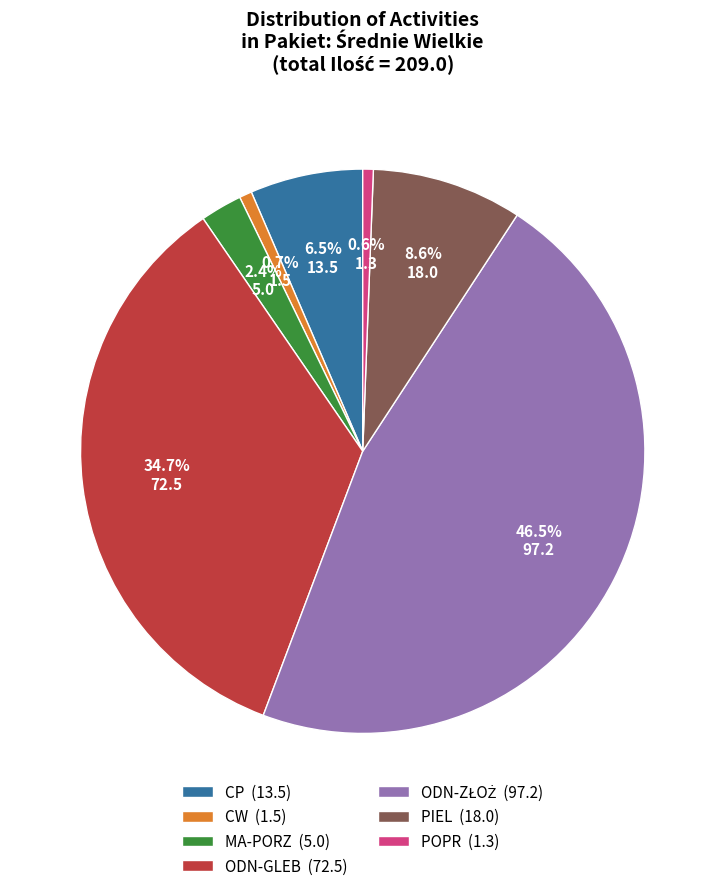

Does any single category account for the majority?

No